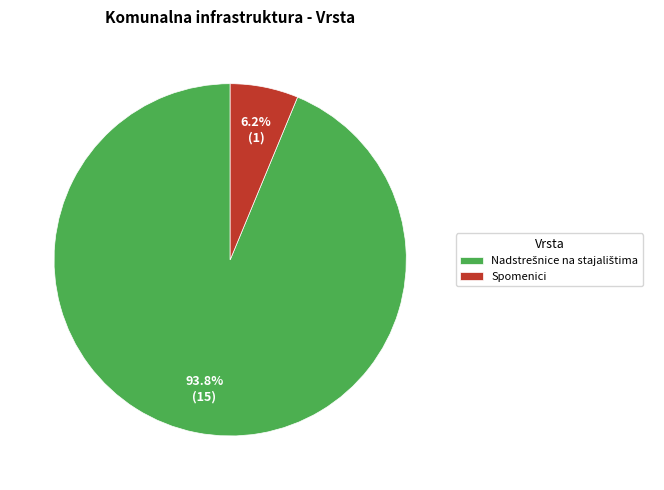

Is there a majority slice in this chart?

Yes